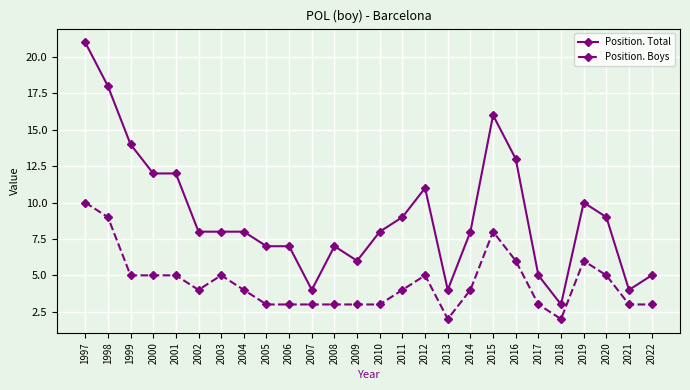

At 2005, list the series in order from largest to smallest.

Position. Total, Position. Boys